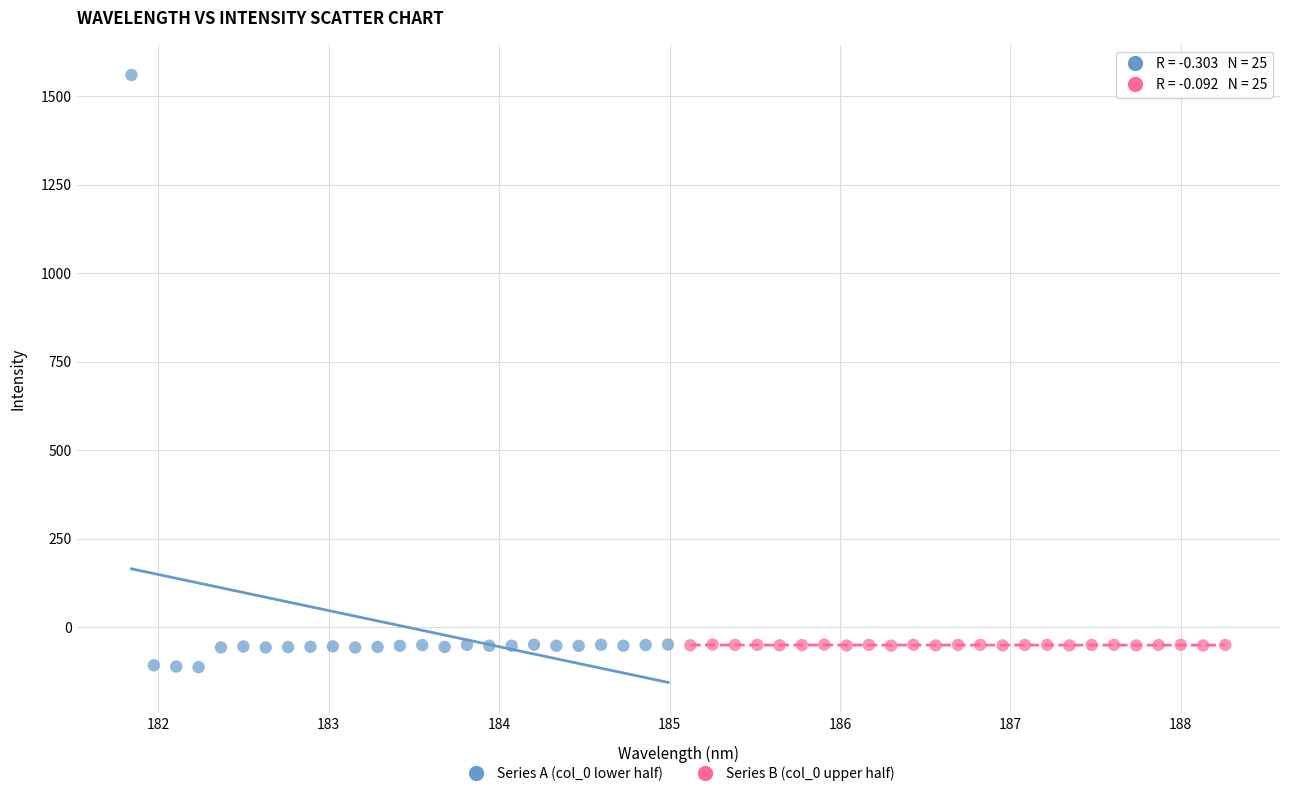

Which series has the largest Y range (max minus min)?

Series A (col_0 lower half)